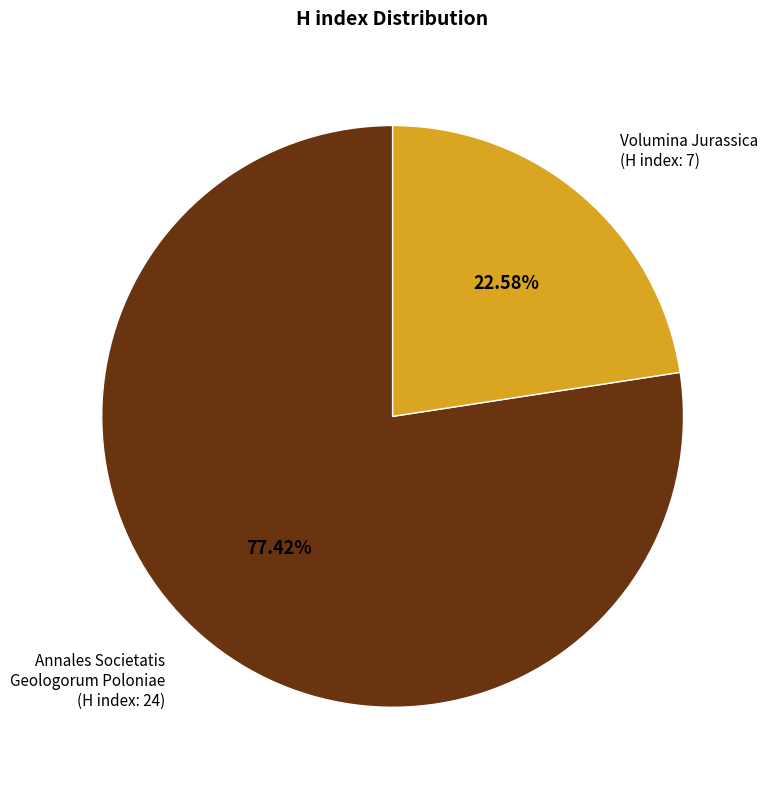

Which has a higher value, Annales Societatis Geologorum Poloniae (H index: 24) or Volumina Jurassica (H index: 7)?

Annales Societatis Geologorum Poloniae (H index: 24)